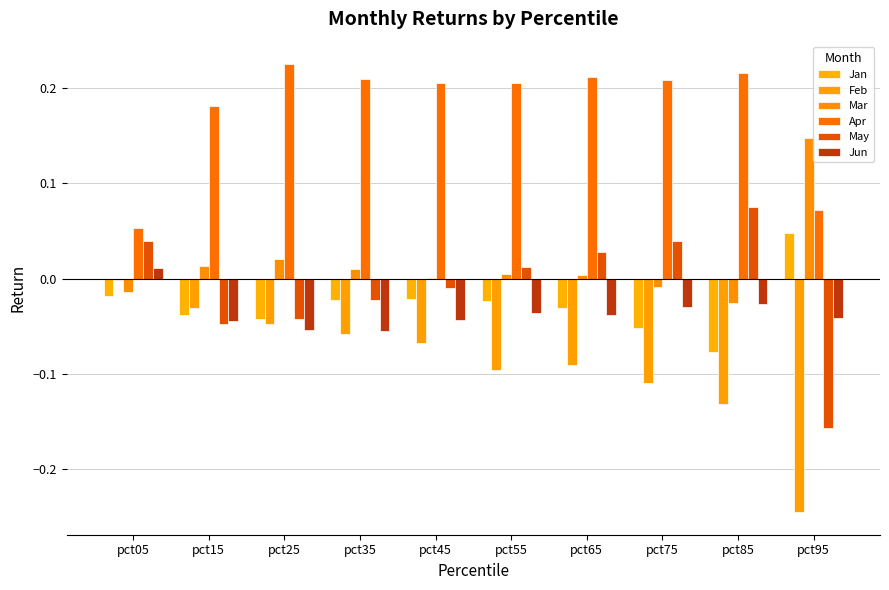

Which category has the lowest value in the May series?

pct95